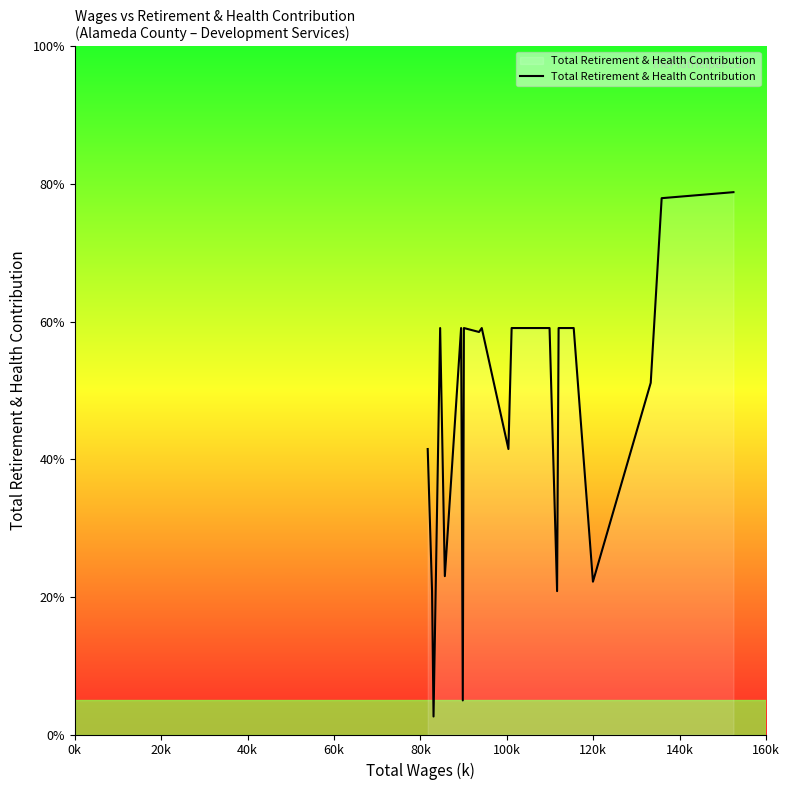

Is this an area chart (filled region under the line)?

Yes